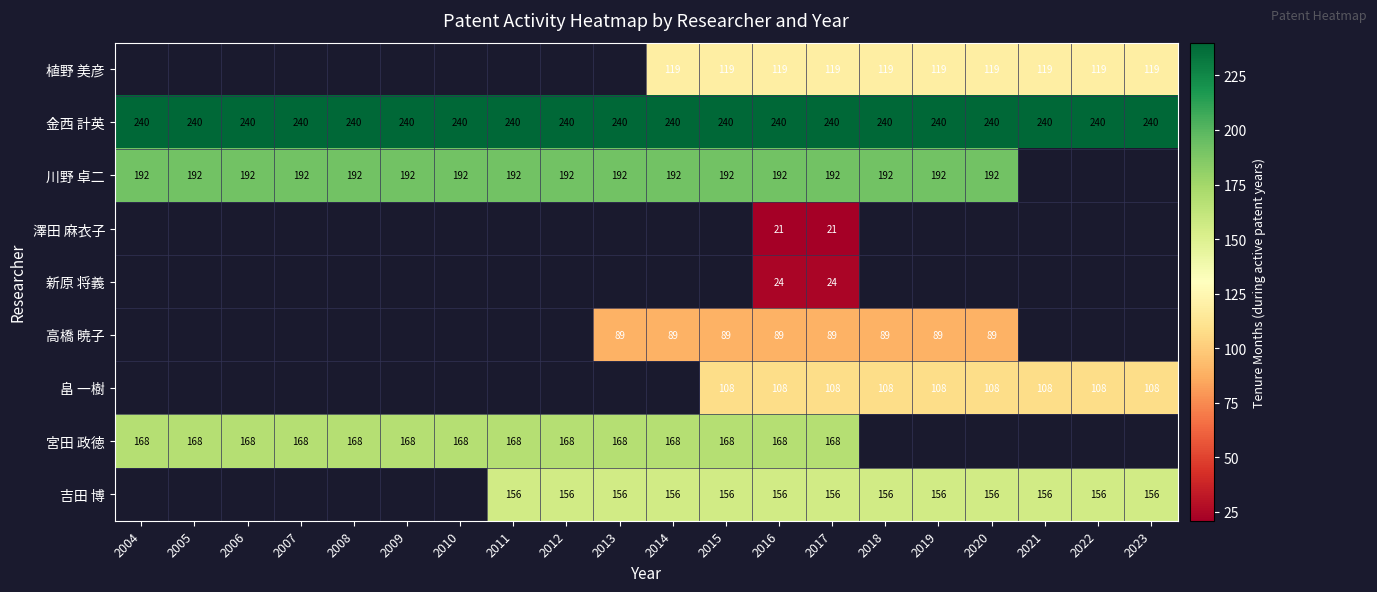

What is the maximum value shown in the chart?

240.0